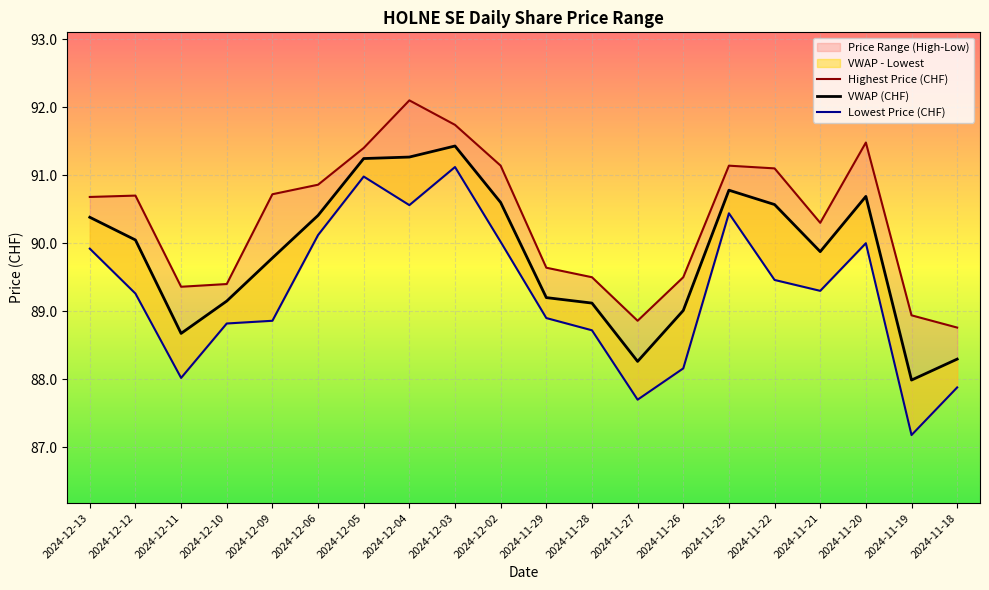

At which category is the sum across all series the highest?

2024-12-03